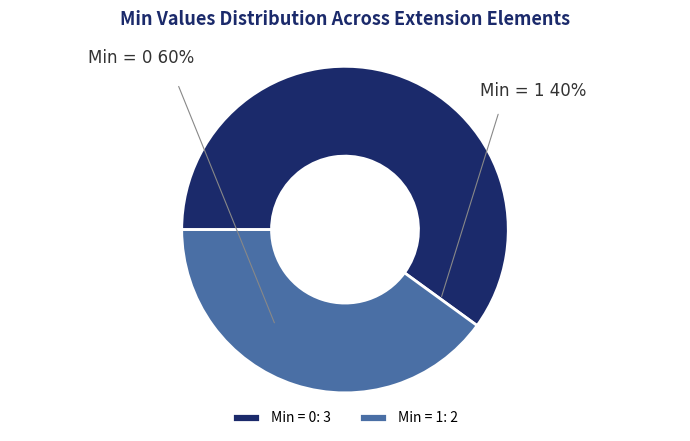

Is there any slice that represents more than half of the pie?

Yes